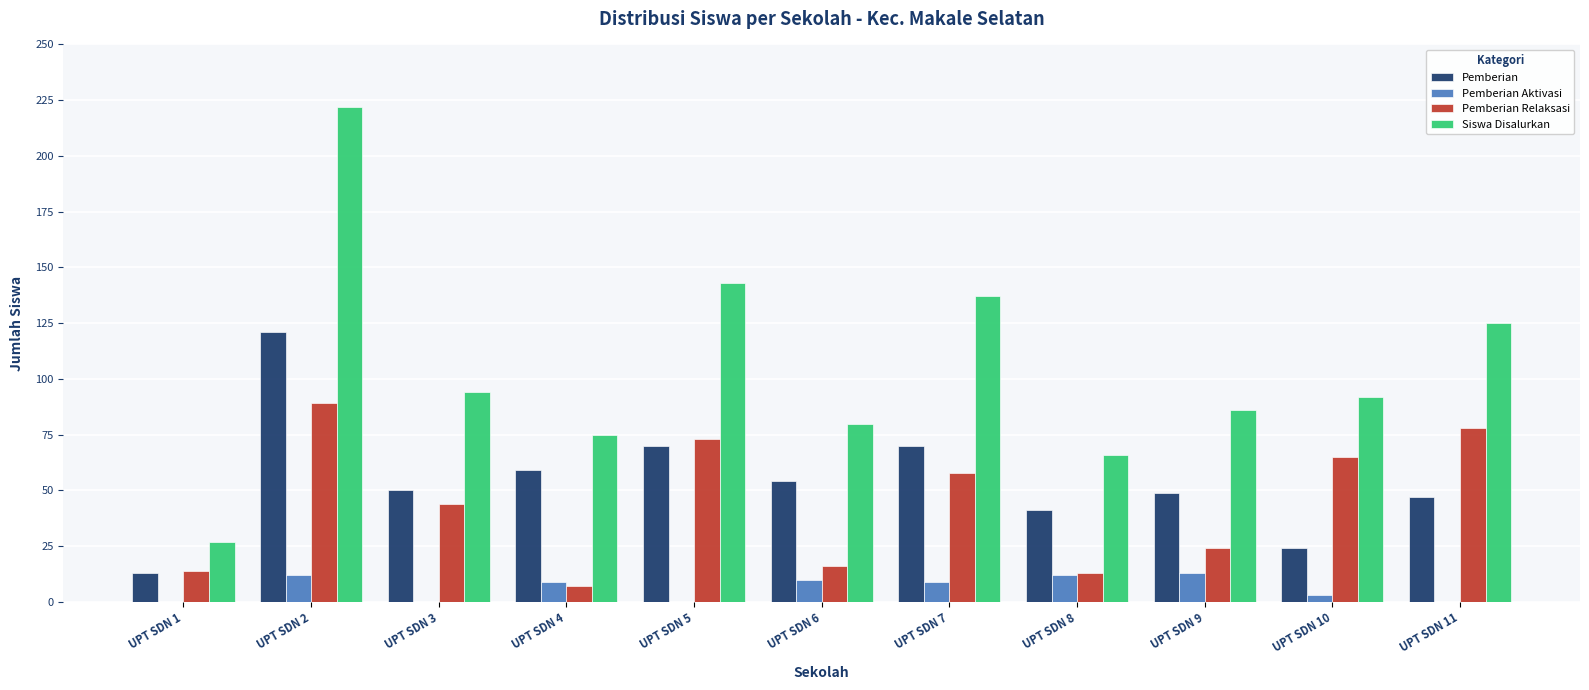

Which category has the highest value in the Pemberian Relaksasi series?

UPT SDN 2